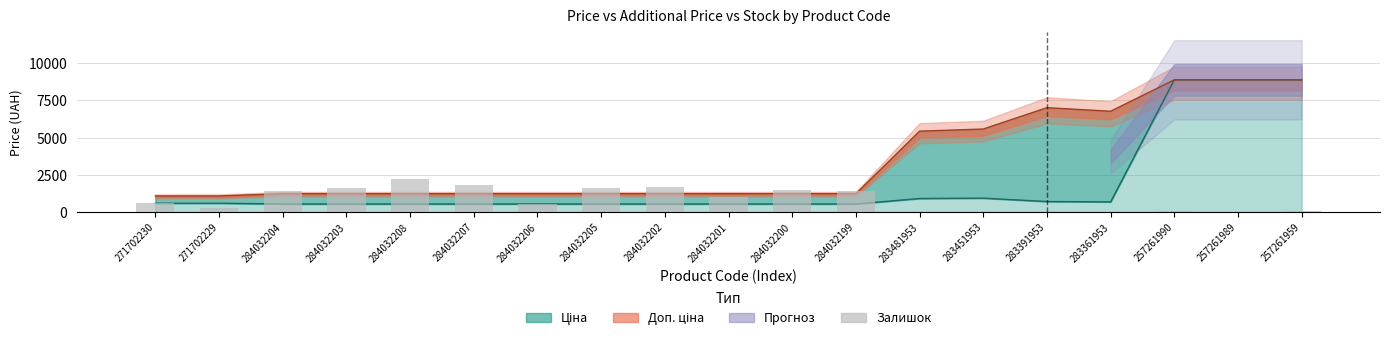

What position from the right is 257261990?

3